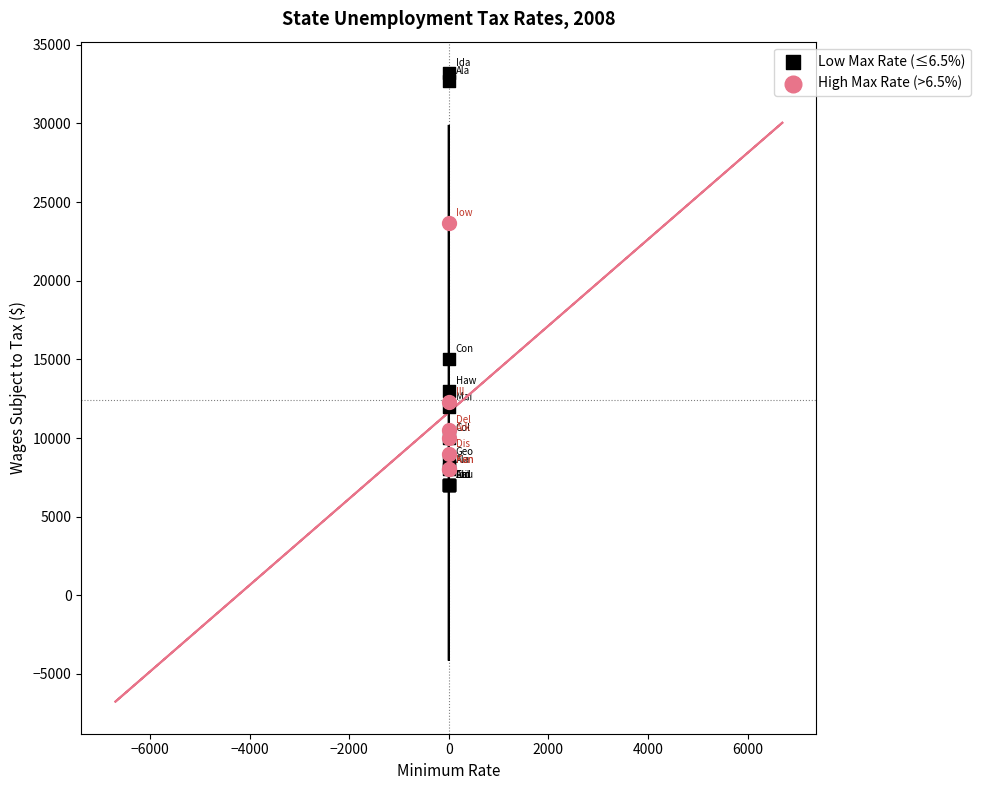

Which series reaches the maximum Y coordinate?

Low Max Rate (≤6.5%)